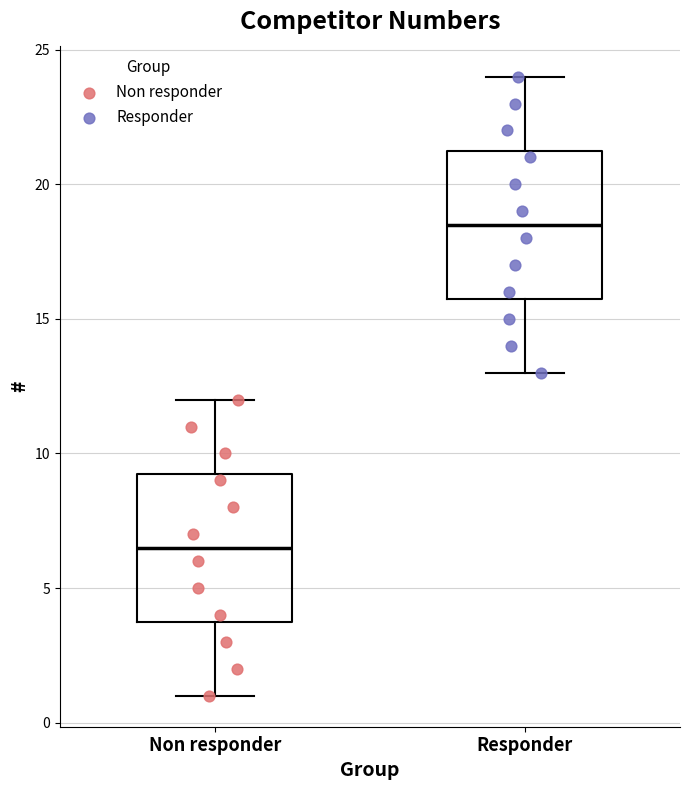

Reading left to right, read every box against the y-axis: the position of its median line, the range the box covers, and the ends of its whiskers. The values are not printed on the chart, so give them approximately, as read against the axis.

Non responder: median 6.5, box 4.0 to 9.5, whiskers 1.0 to 12.0
Responder: median 18.5, box 16.0 to 21.5, whiskers 13.0 to 24.0